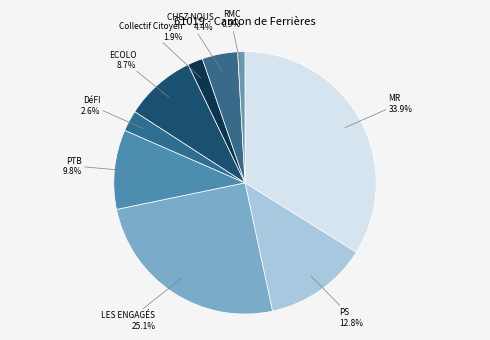

Does CHEZ NOUS represent more than half of the total?

No